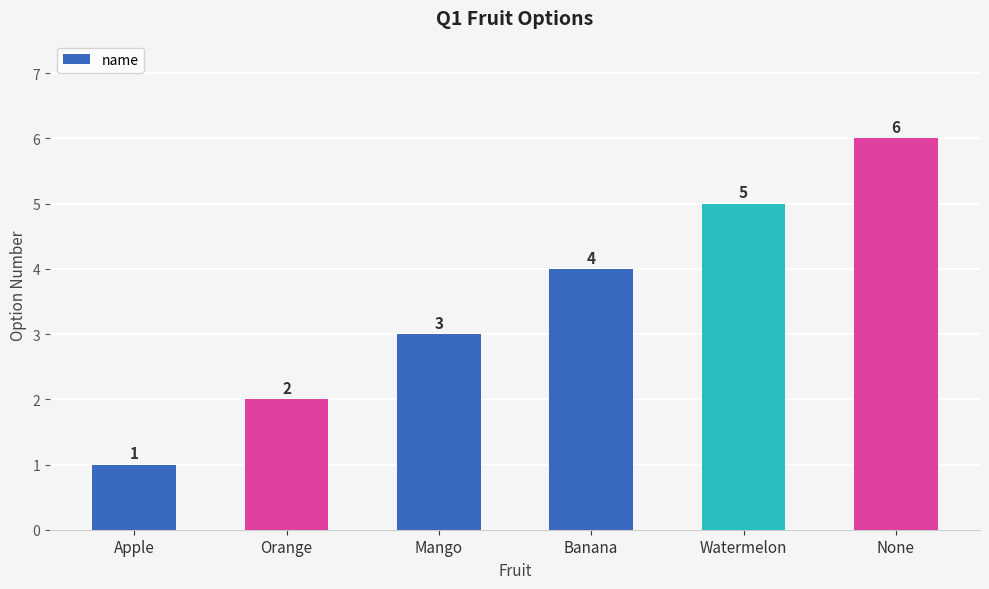

How many data points does each series have?

6